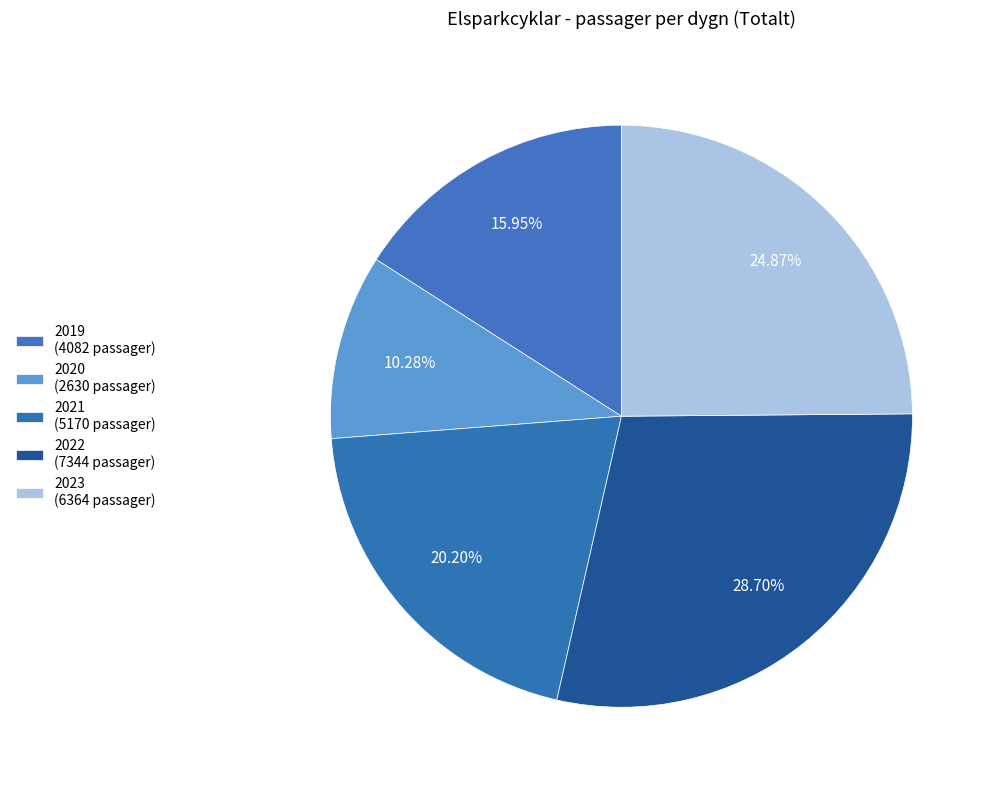

To the nearest percent, what is the average slice percentage?

20%